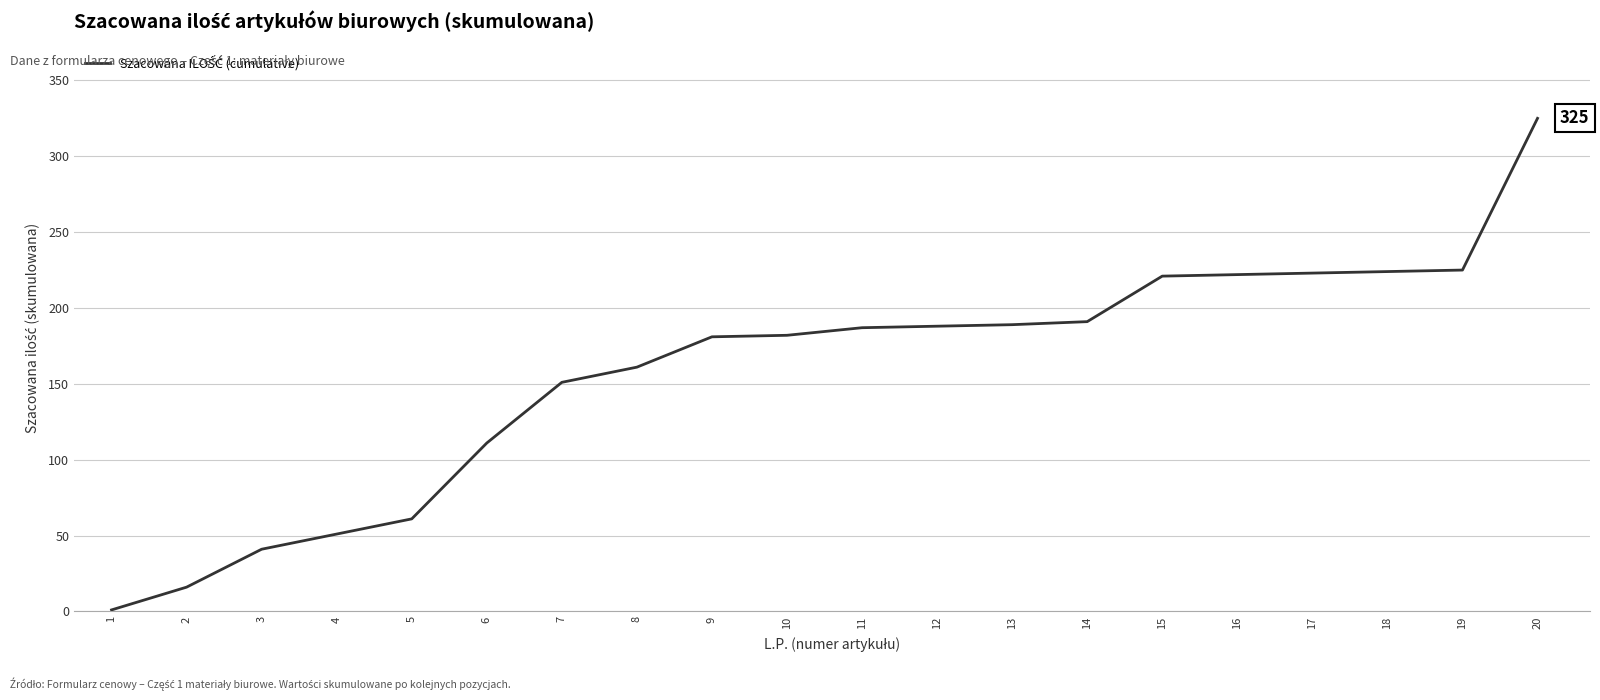

The value at 10 is 262. True or false?

False